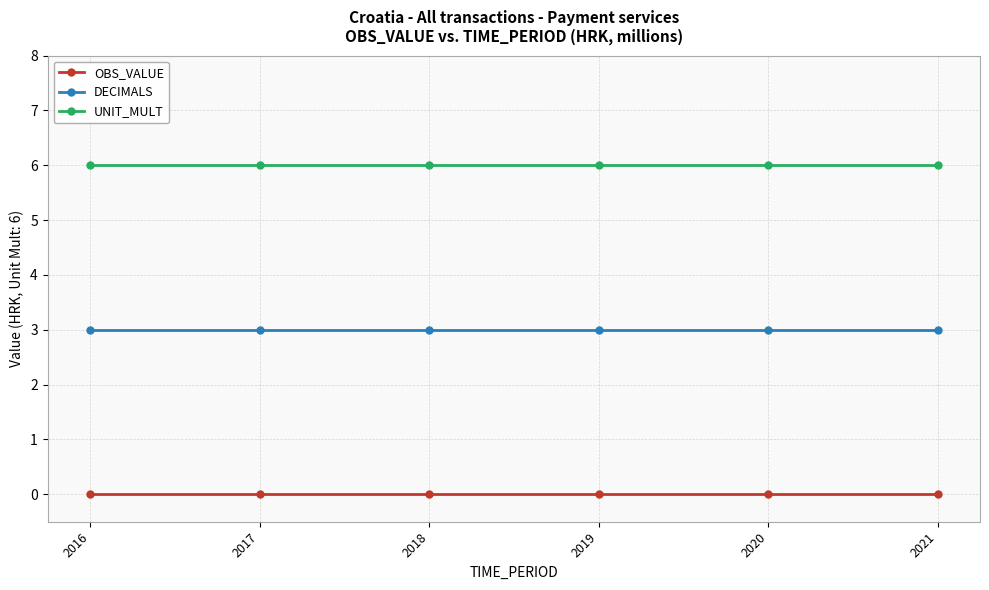

Is it true that OBS_VALUE equals 0 at 2021?

True